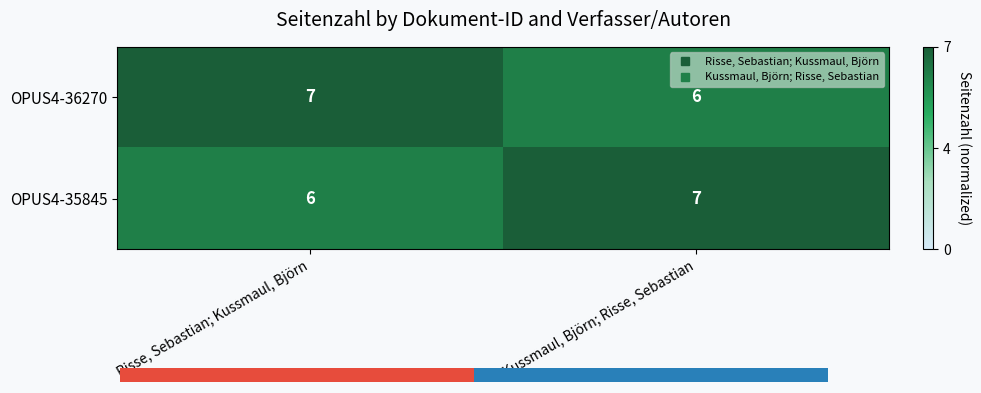

Which label corresponds to the largest value in the chart?

Risse, Sebastian; Kussmaul, Björn